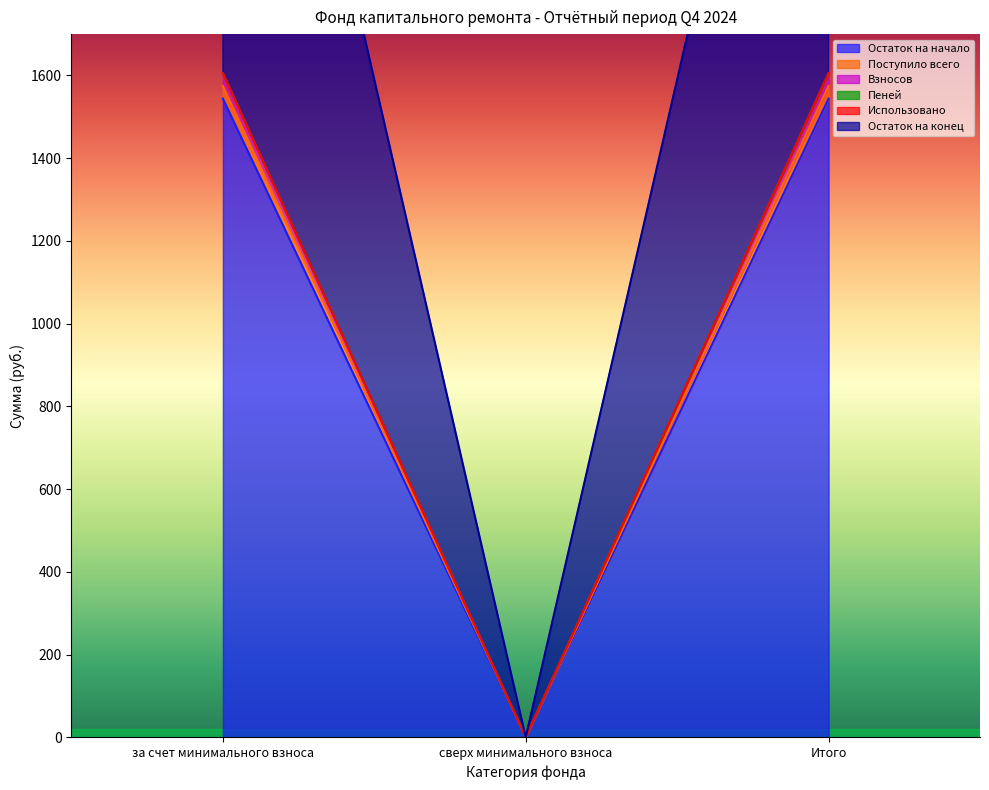

What is the highest value of the Остаток на конец series?

1605.5